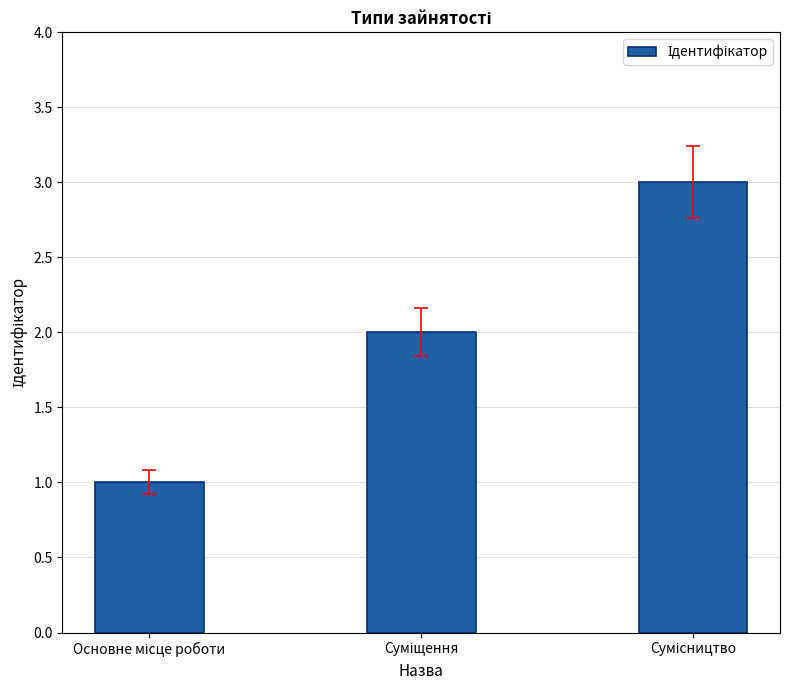

What is the maximum value shown in the chart?

3